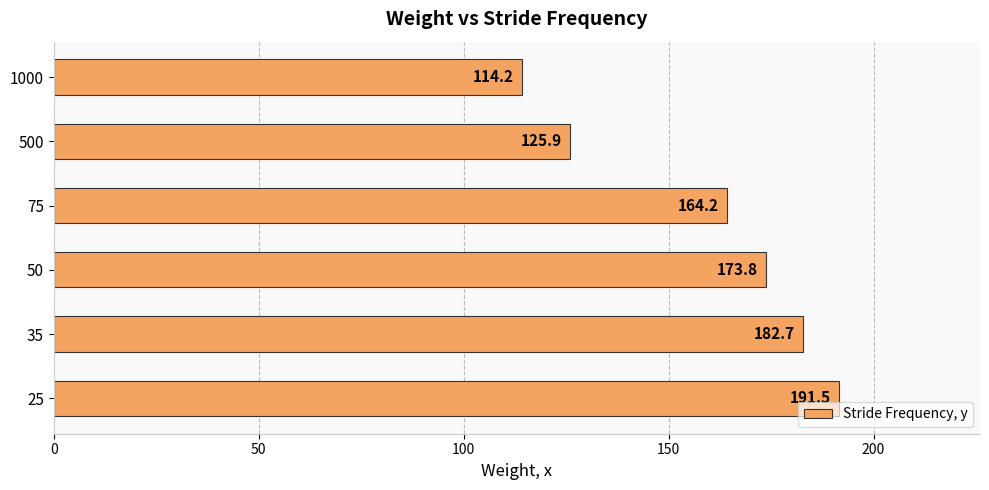

Rank the categories by value from highest to lowest.

25, 35, 50, 75, 500, 1000